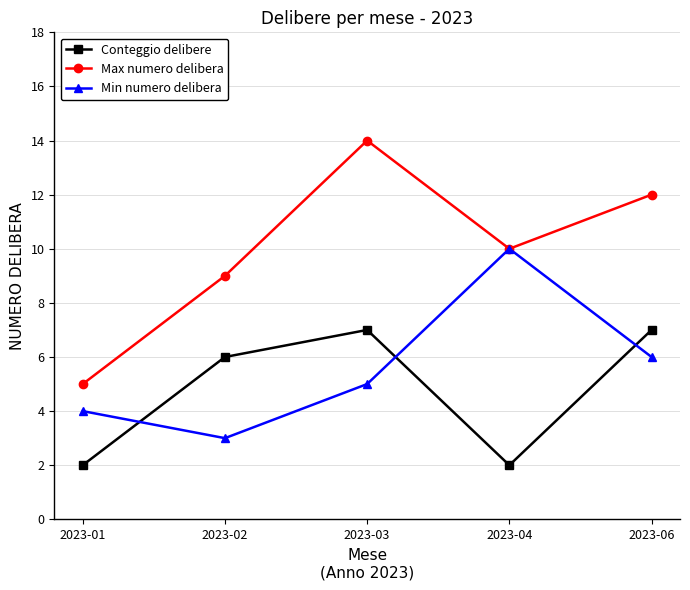

What value does the Max numero delibera series have at 2023-03?

14